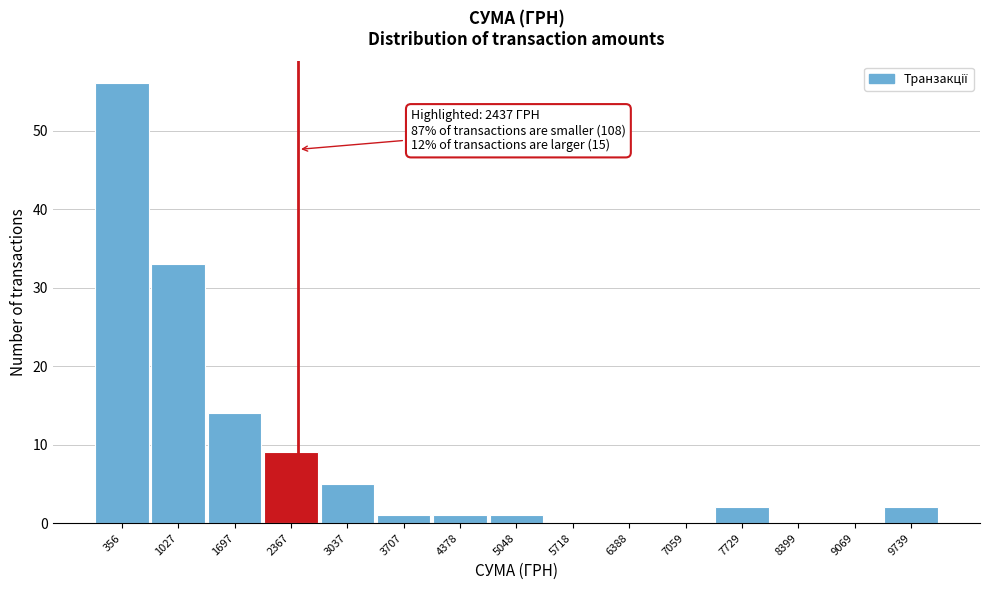

Over which range of the x-axis is the bar tallest?

0 to 700